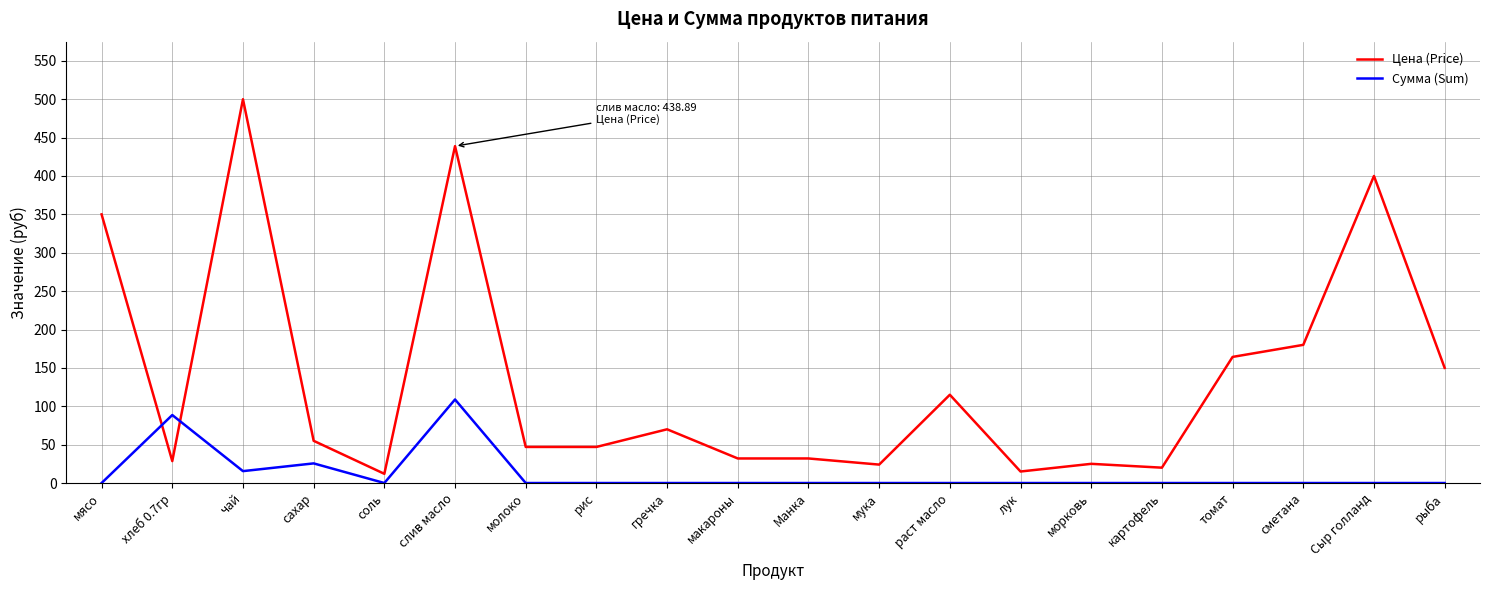

True or false: Сумма (Sum) and Цена (Price) intersect in this chart.

True